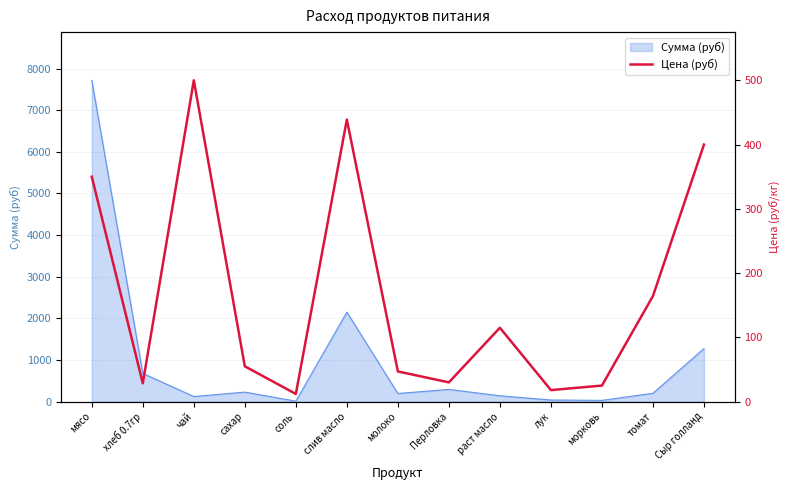

Which label corresponds to the largest value in the chart?

чай